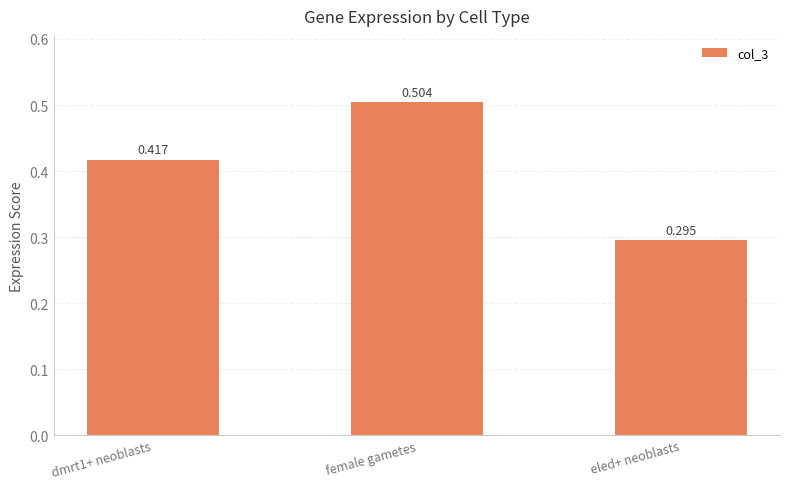

List the labels in order of value, largest first.

female gametes, dmrt1+ neoblasts, eled+ neoblasts